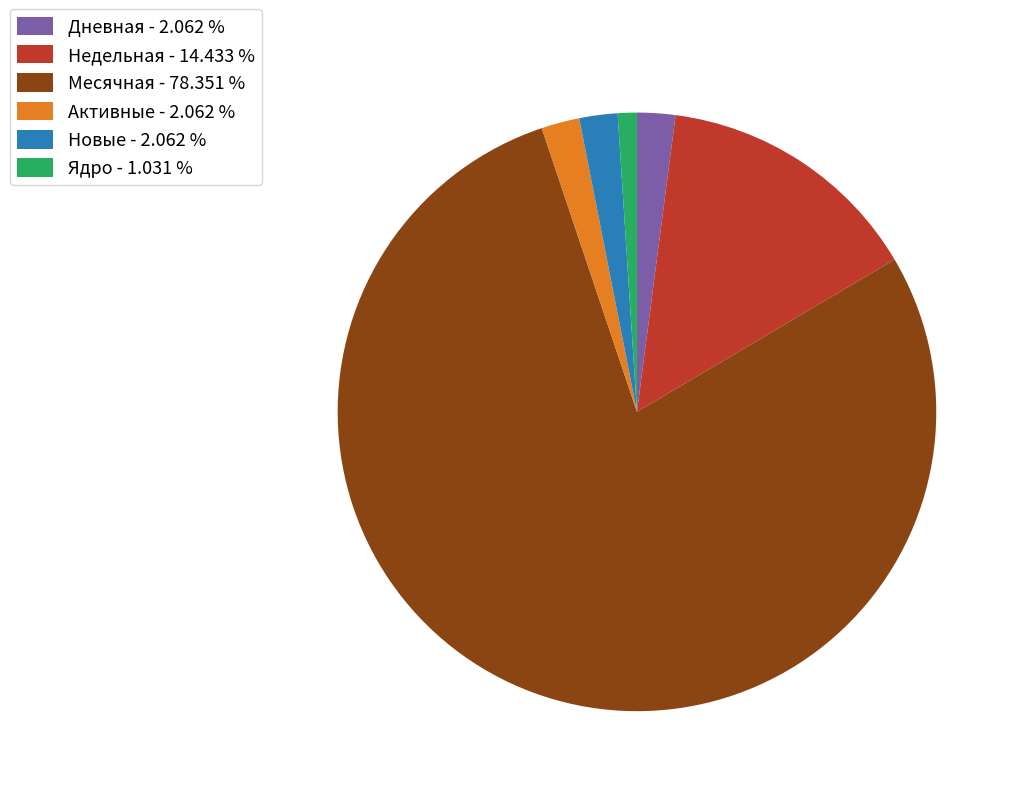

Combined, do Дневная and Ядро account for over 50%?

No